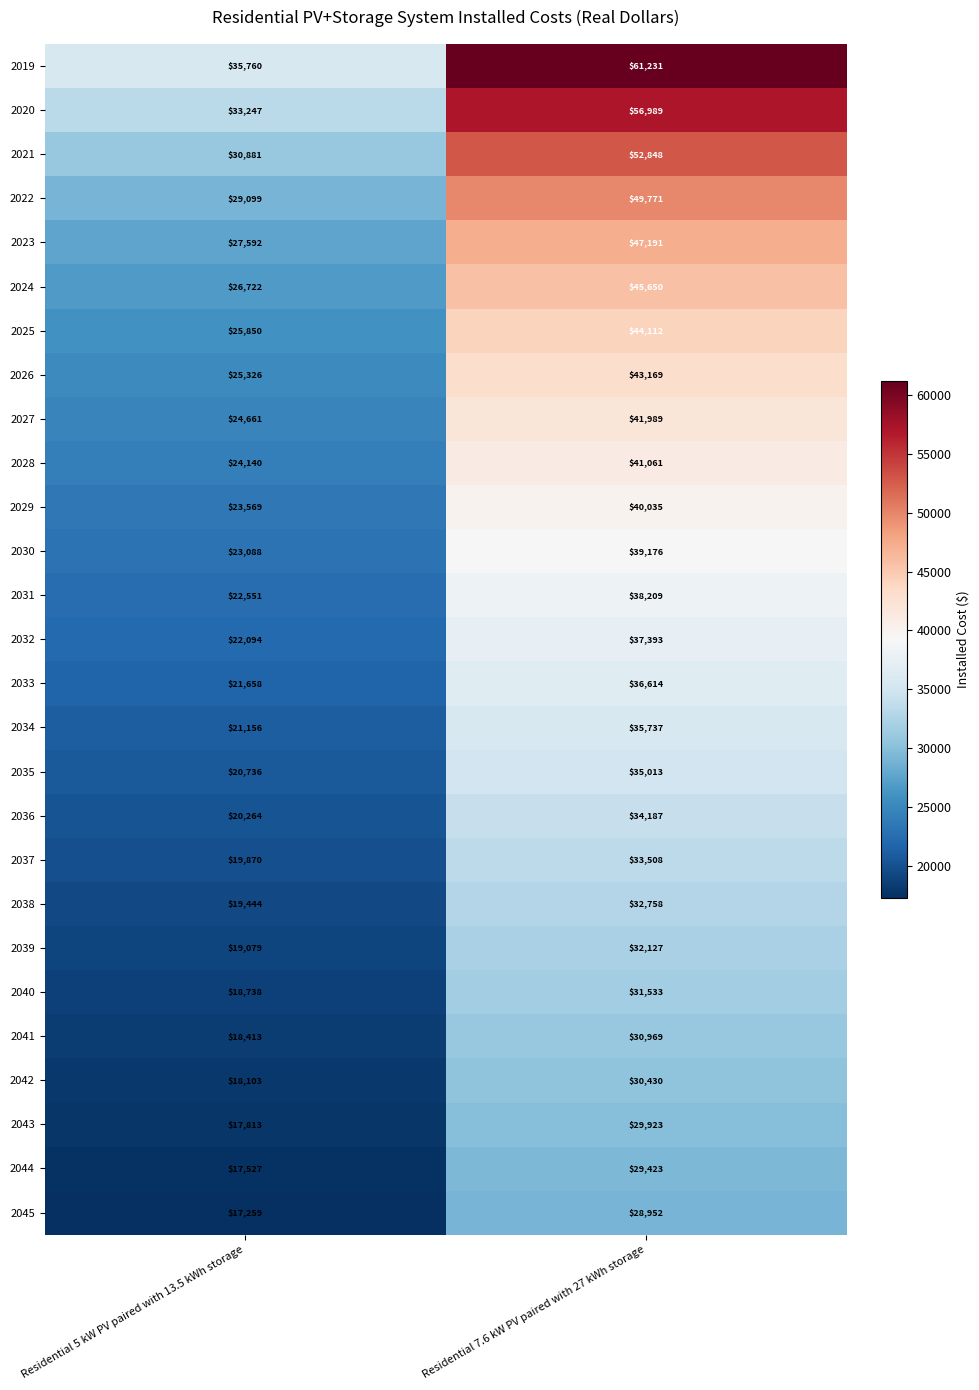

The 2043 series shows 29923 at Residential 7.6 kW PV paired with 27 kWh storage. True or false?

True